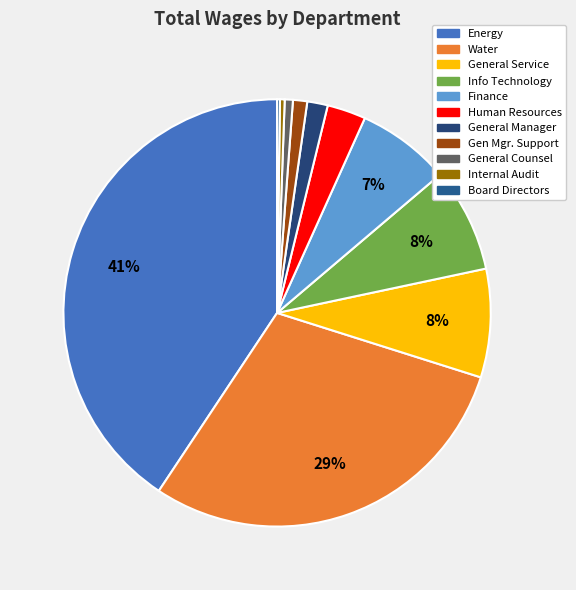

How many segments does this pie chart have?

11